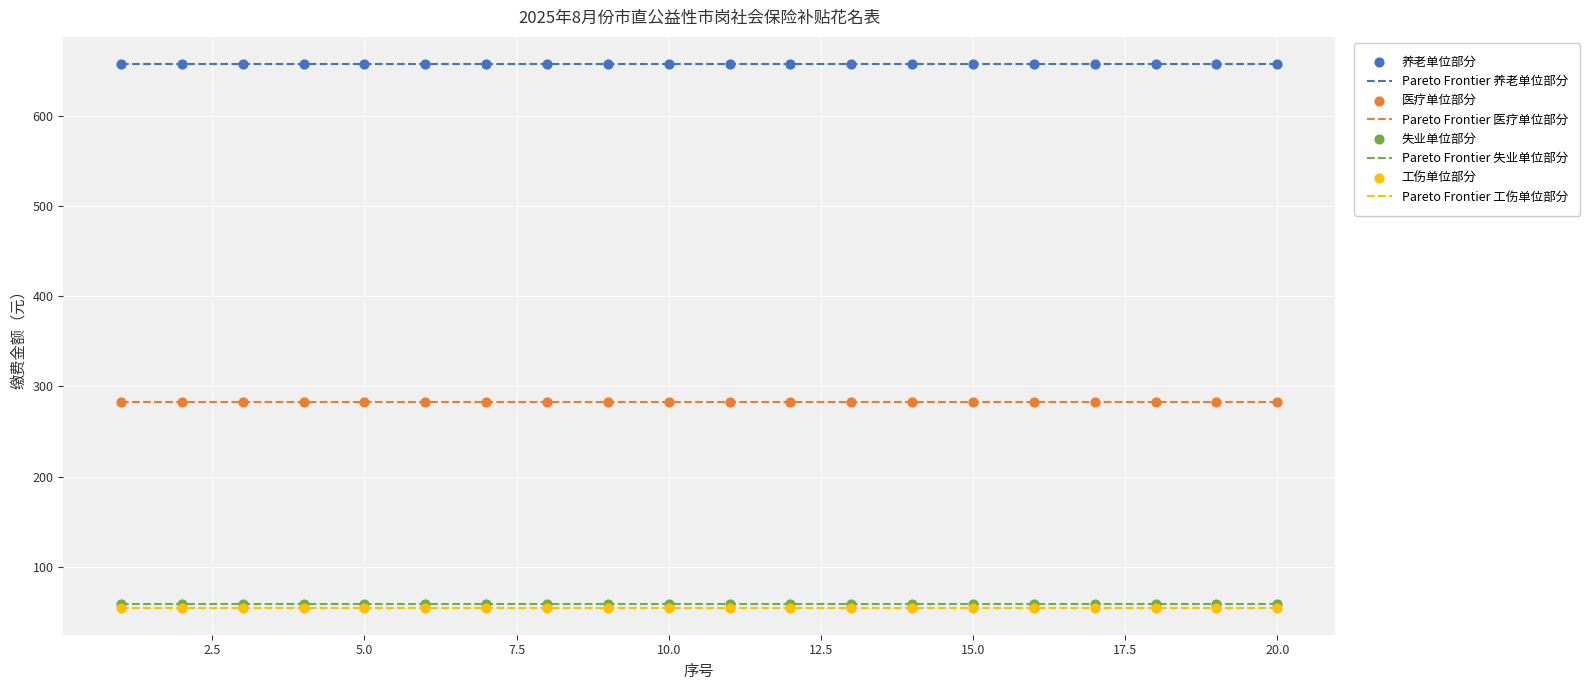

What is the greatest value displayed?

658.1